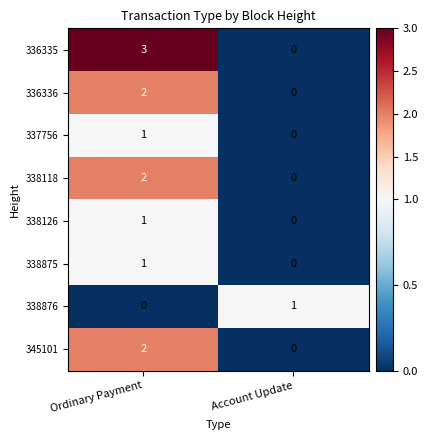

At how many categories does at least one series exceed 0?

2